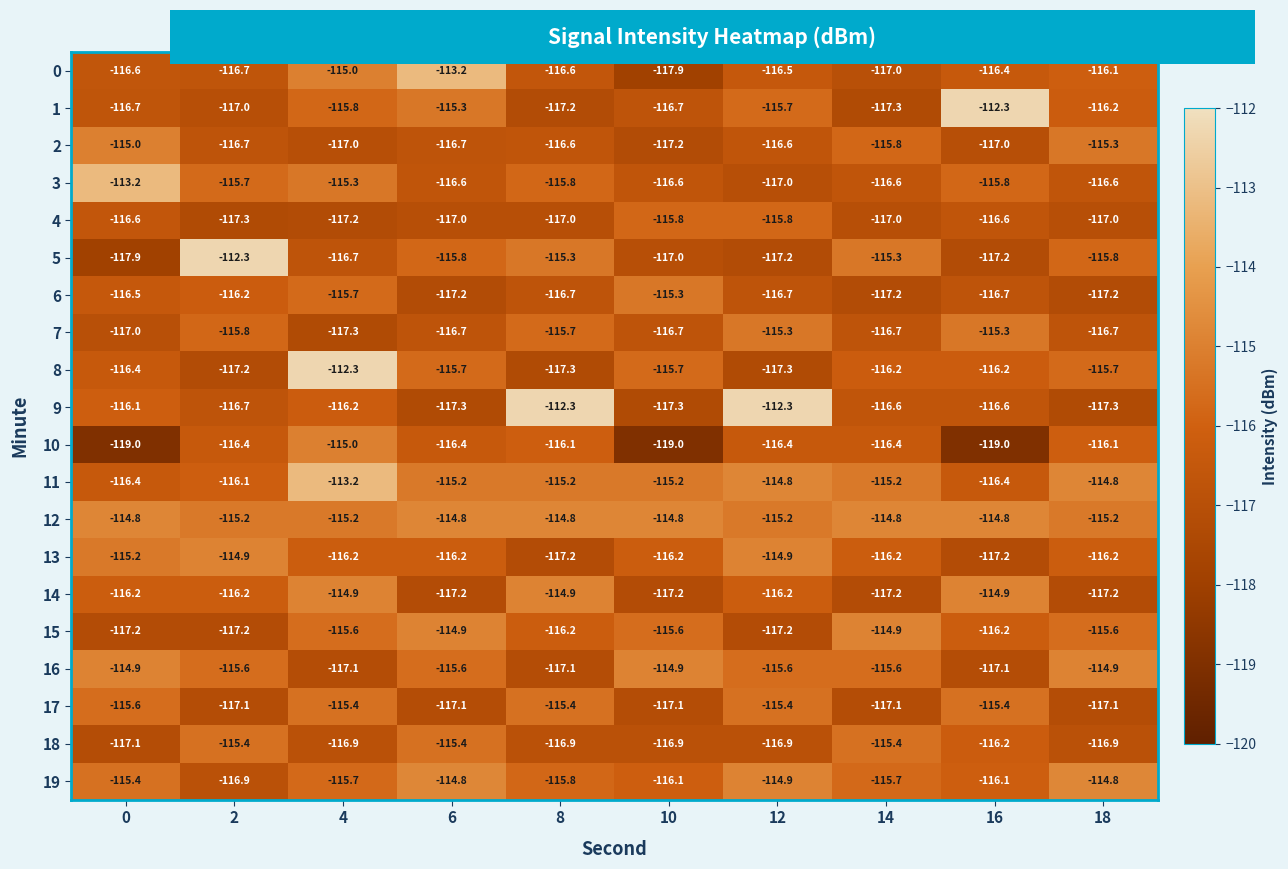

The 11 series shows -116.1 at 2. True or false?

True